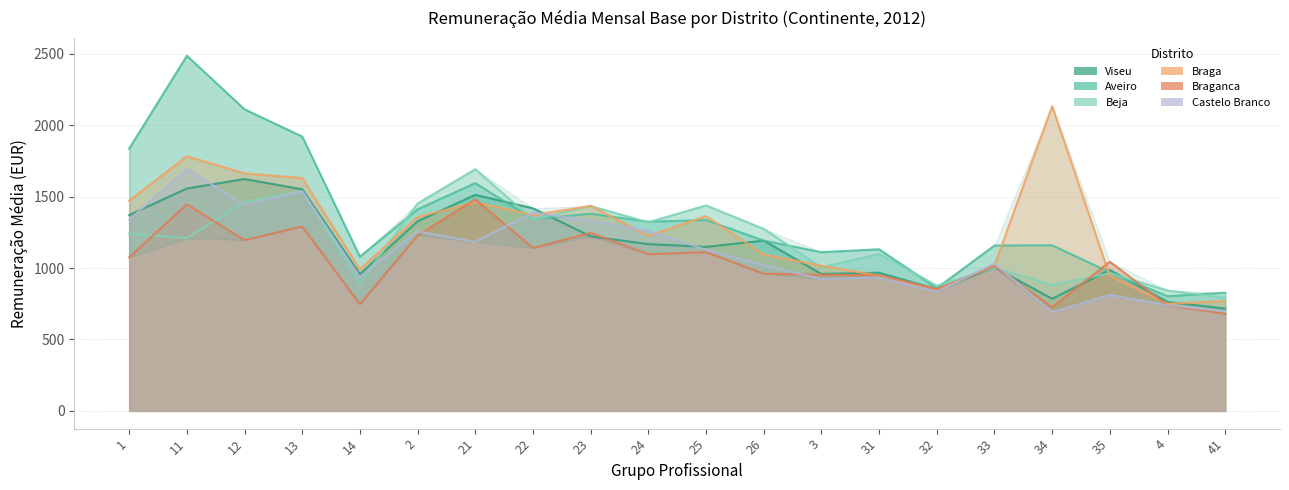

True or false: Aveiro has a value of 1080.1 at 14.

True